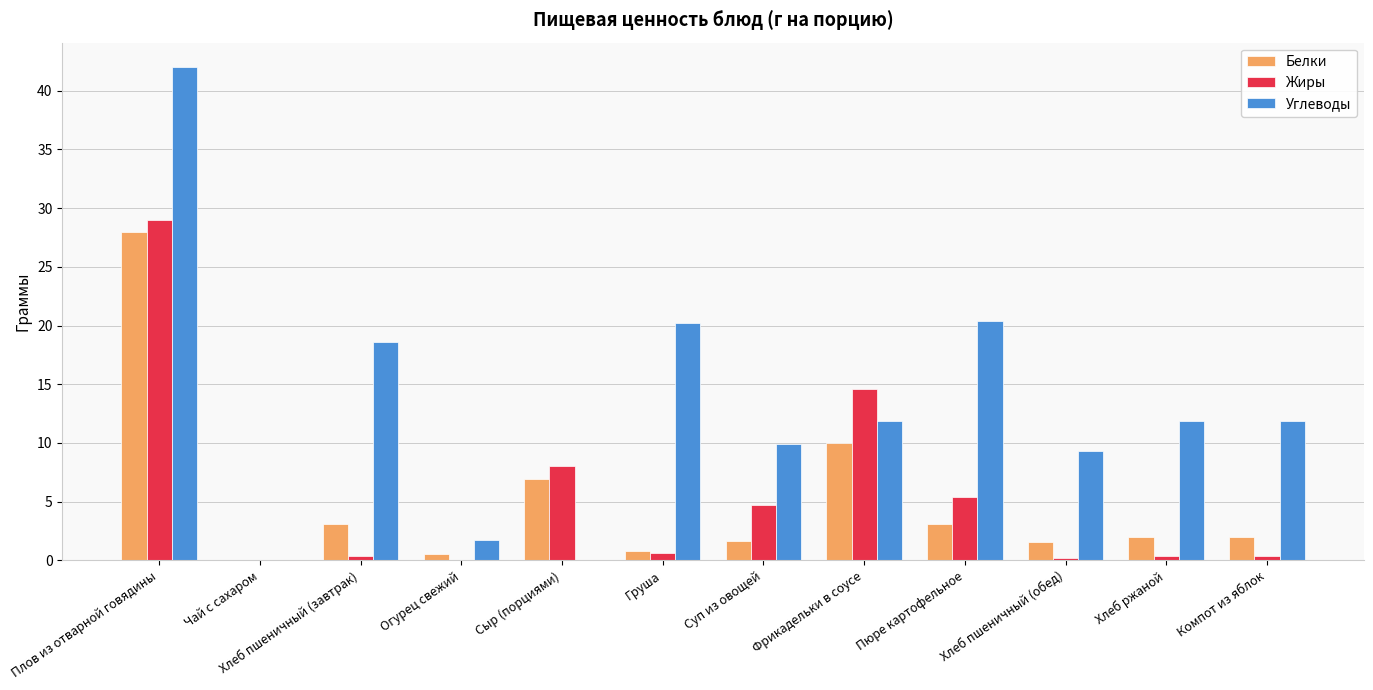

At which label does Белки first exceed 1?

Плов из отварной говядины